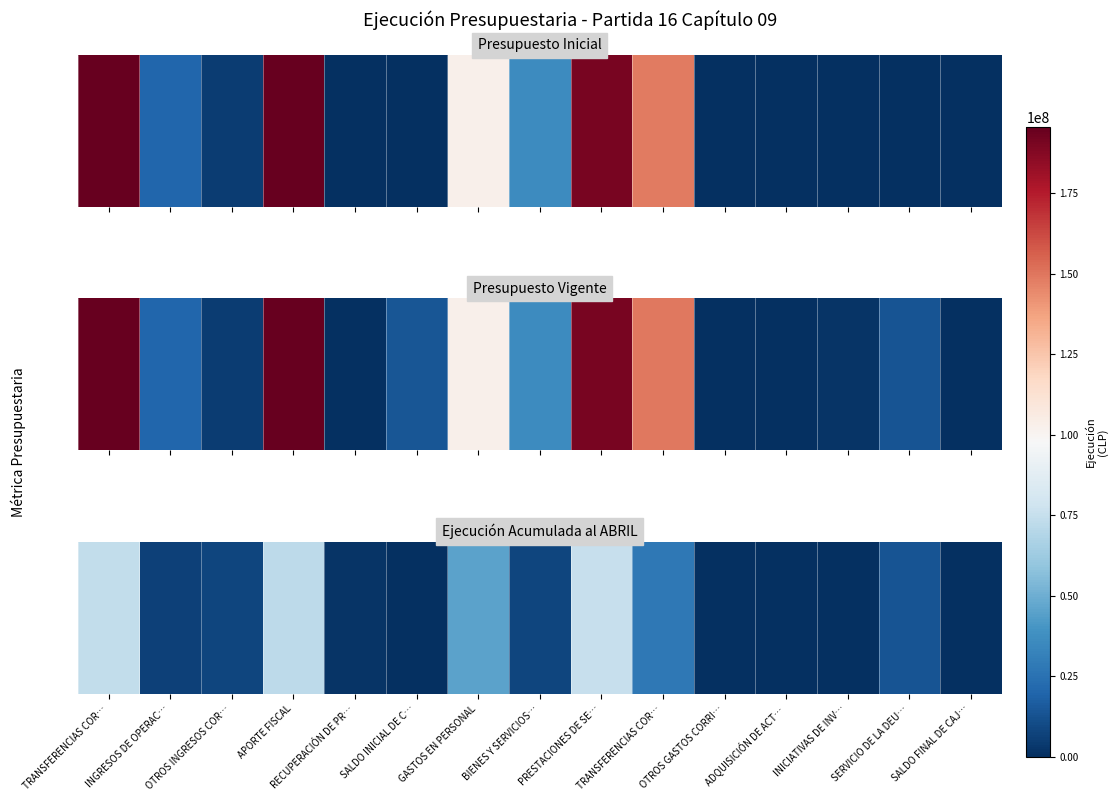

Rank the categories by value from highest to lowest.

PRESTACIONES DE SE…, TRANSFERENCIAS COR…, APORTE FISCAL, GASTOS EN PERSONAL, TRANSFERENCIAS COR…, SERVICIO DE LA DEU…, OTROS INGRESOS COR…, BIENES Y SERVICIOS…, INGRESOS DE OPERAC…, RECUPERACIÓN DE PR…, OTROS GASTOS CORRI…, ADQUISICIÓN DE ACT…, SALDO INICIAL DE C…, INICIATIVAS DE INV…, SALDO FINAL DE CAJ…